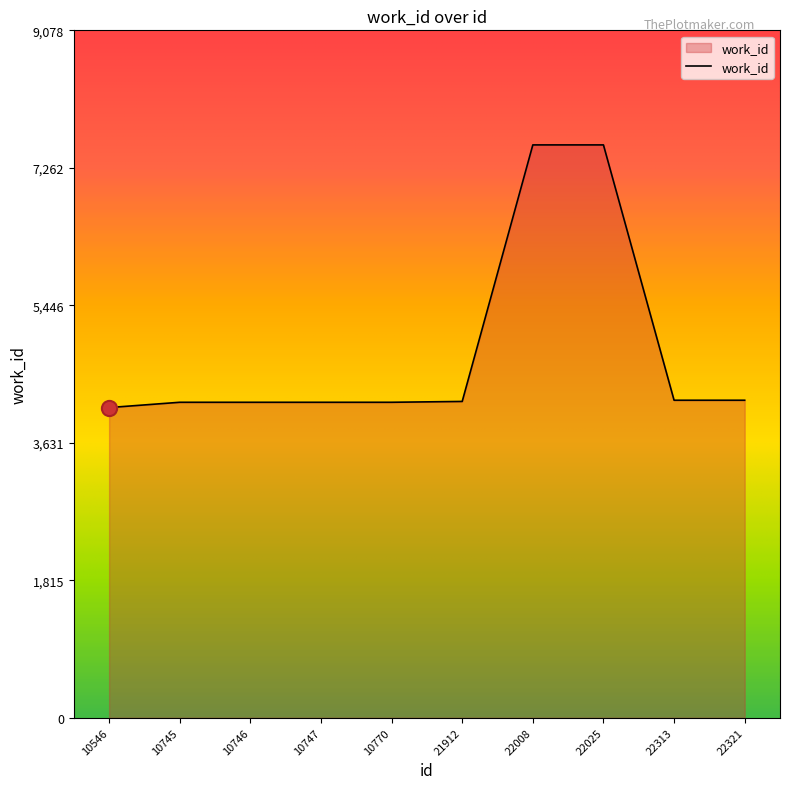

What is the ratio of the value at 10745 to the value at 10747?

1.0